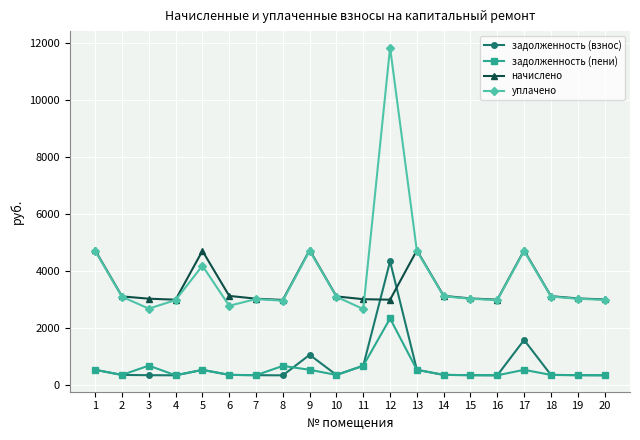

Where is the first local maximum for задолженность (пени)?

3